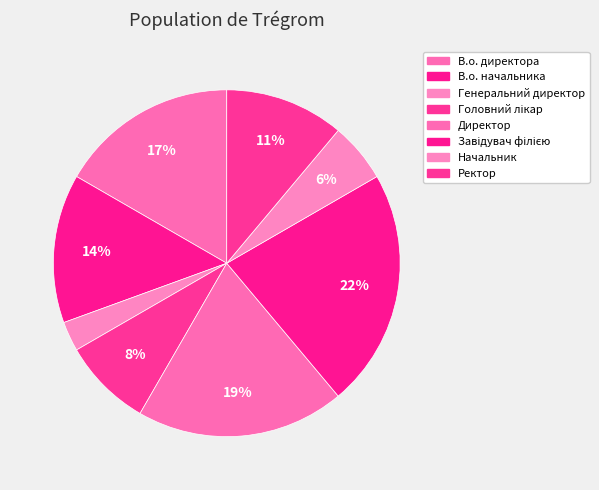

To the nearest percent, what percentage of the pie is Генеральний директор?

3%